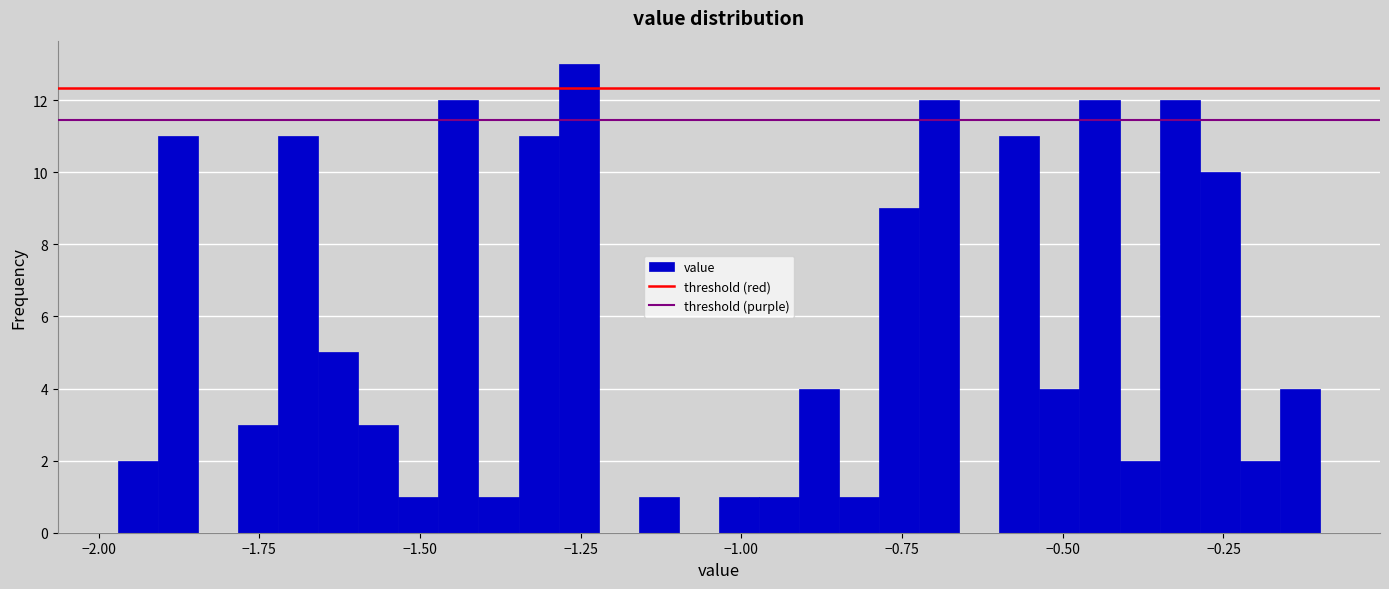

Read against the x-axis, roughly where is the centre of the tallest bar?

-1.25